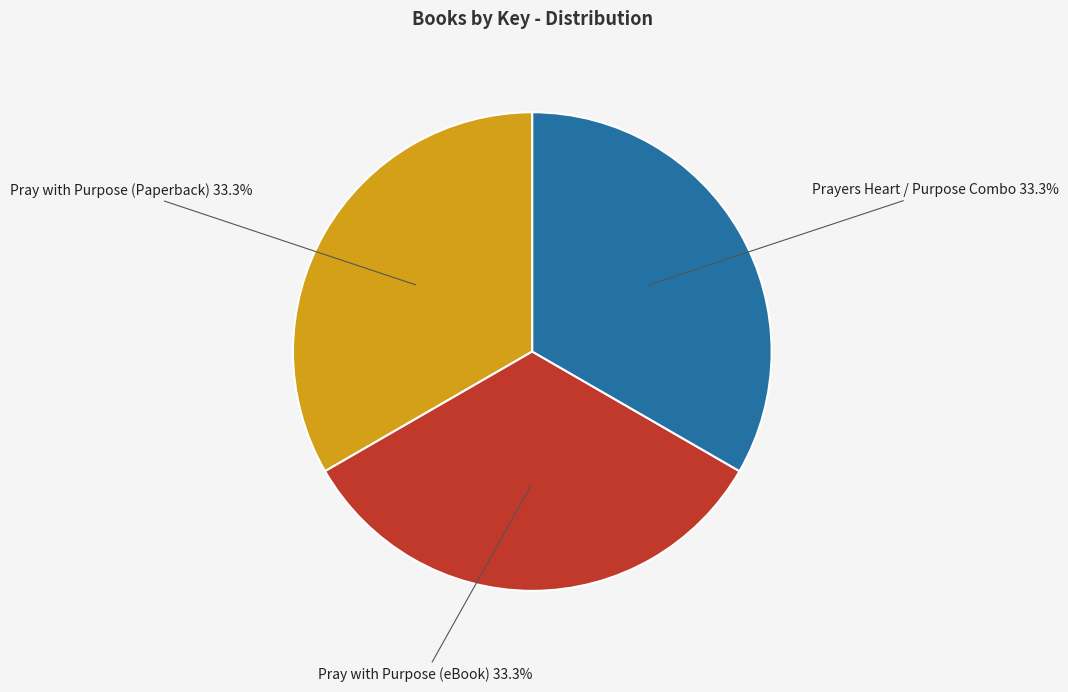

What percentage is the Prayers Heart / Purpose Combo slice, to the nearest percent?

33%